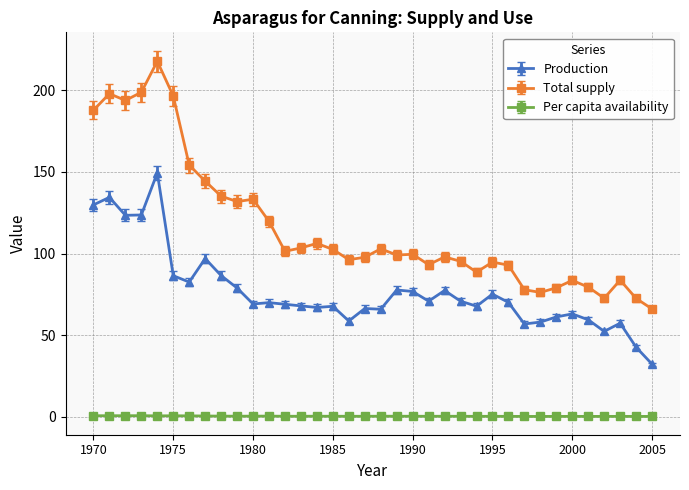

What is the minimum value for Production?

32.2